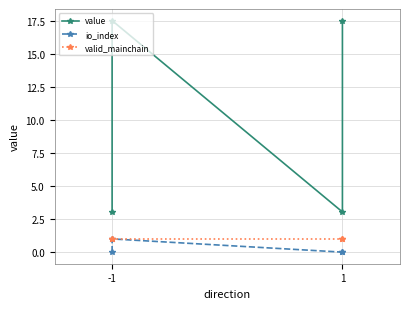

What is the sum of the io_index values at -1 and 1?

1.0